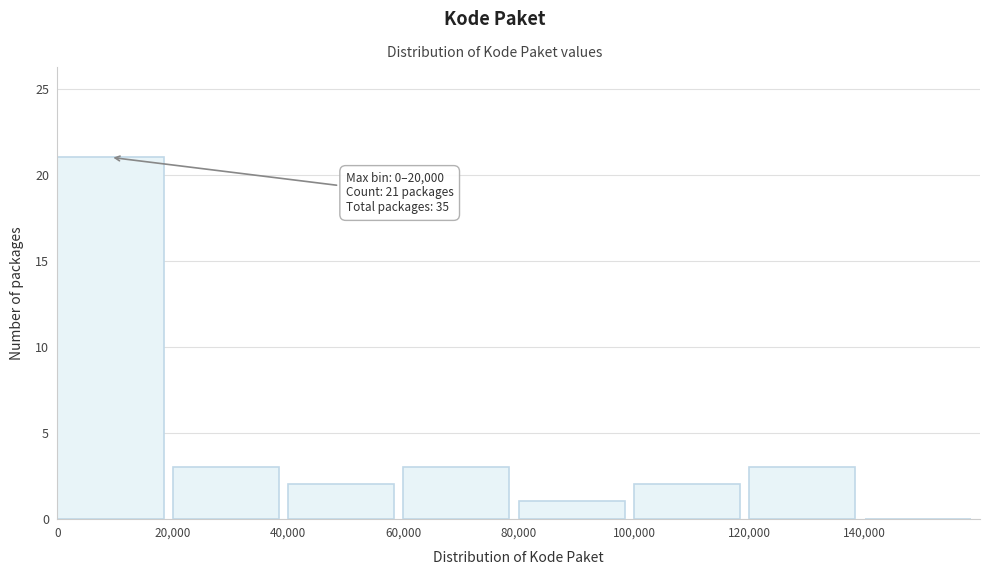

Which range on the x-axis has the tallest bar?

0 to 20000